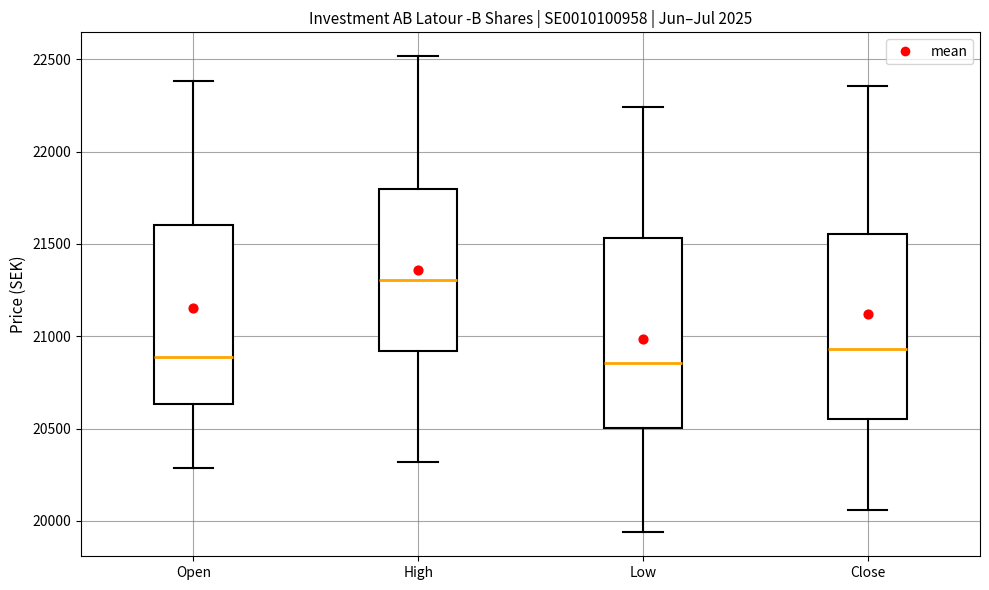

Where does the median line of the box for Close sit on the y-axis? The values are not printed on the chart, so give them approximately, as read against the axis.

20950